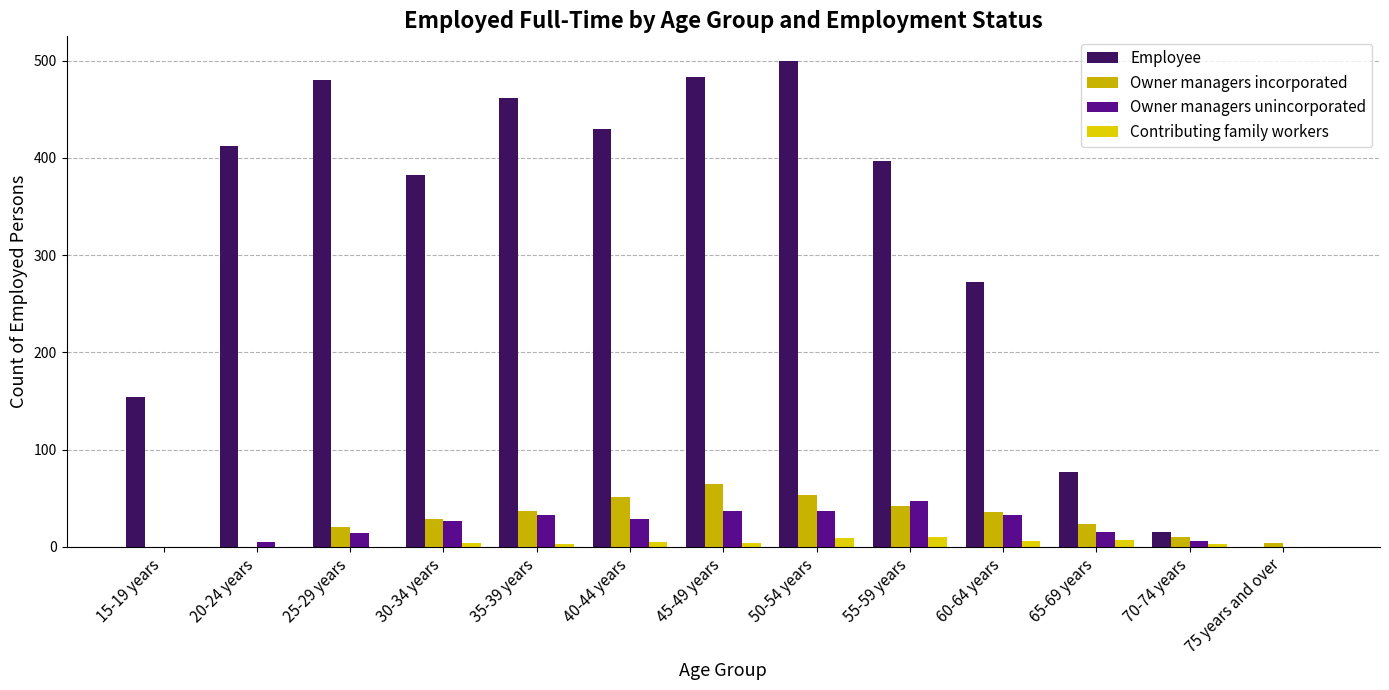

What is the maximum value shown in the chart?

500